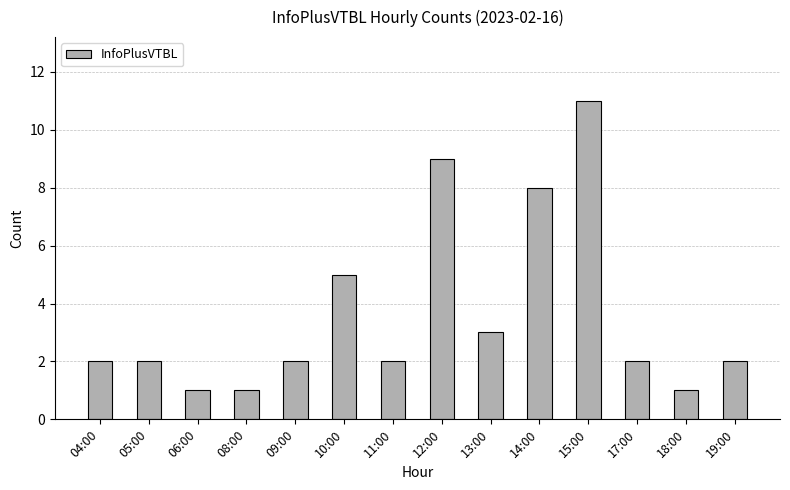

What is the sum of all values?

51